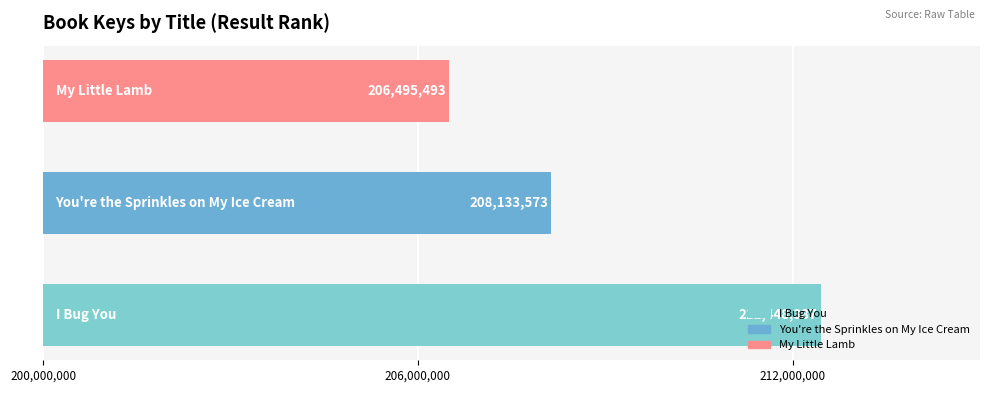

How many values are below 208133573?

1